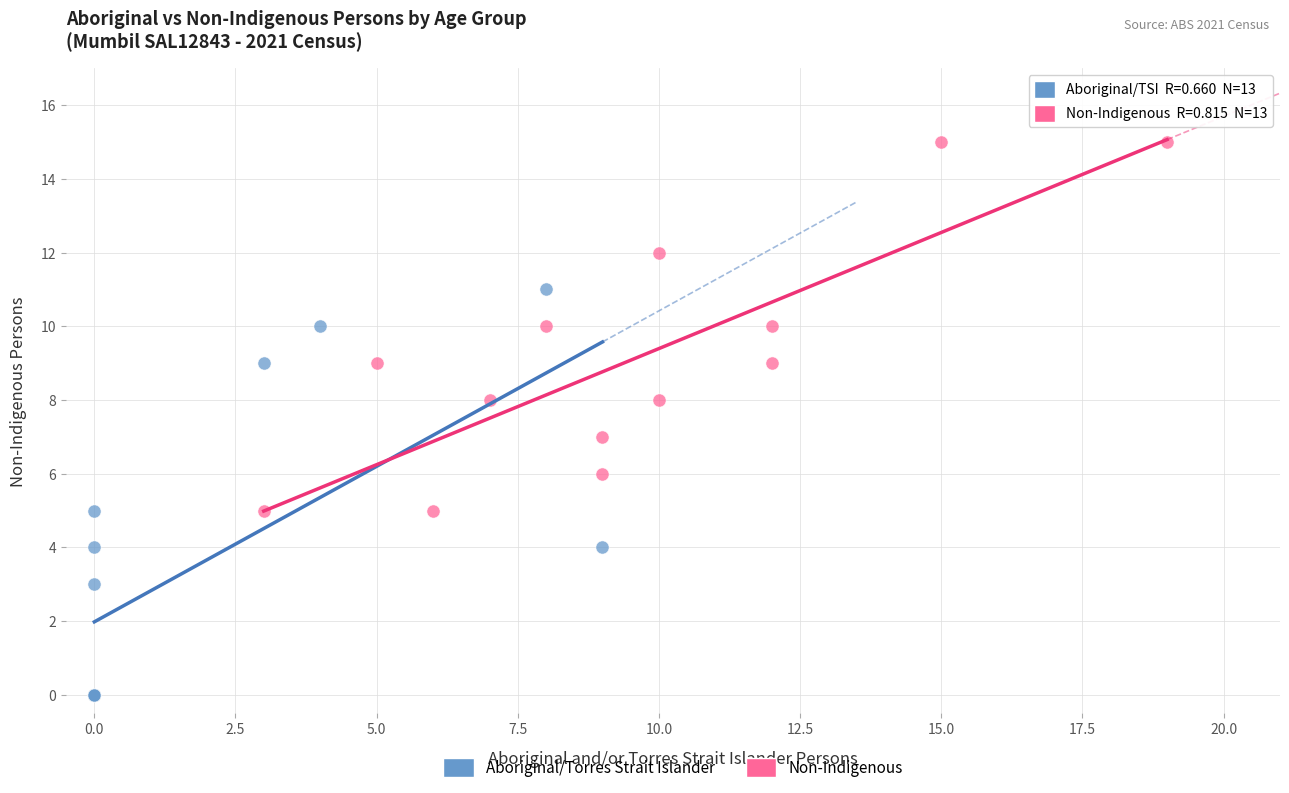

Which series reaches the minimum Y coordinate?

Aboriginal/Torres Strait Islander